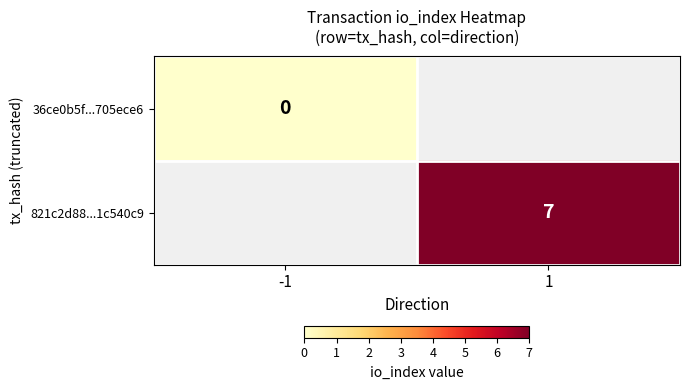

The 821c2d88...1c540c9 series shows 7 at 1. True or false?

True